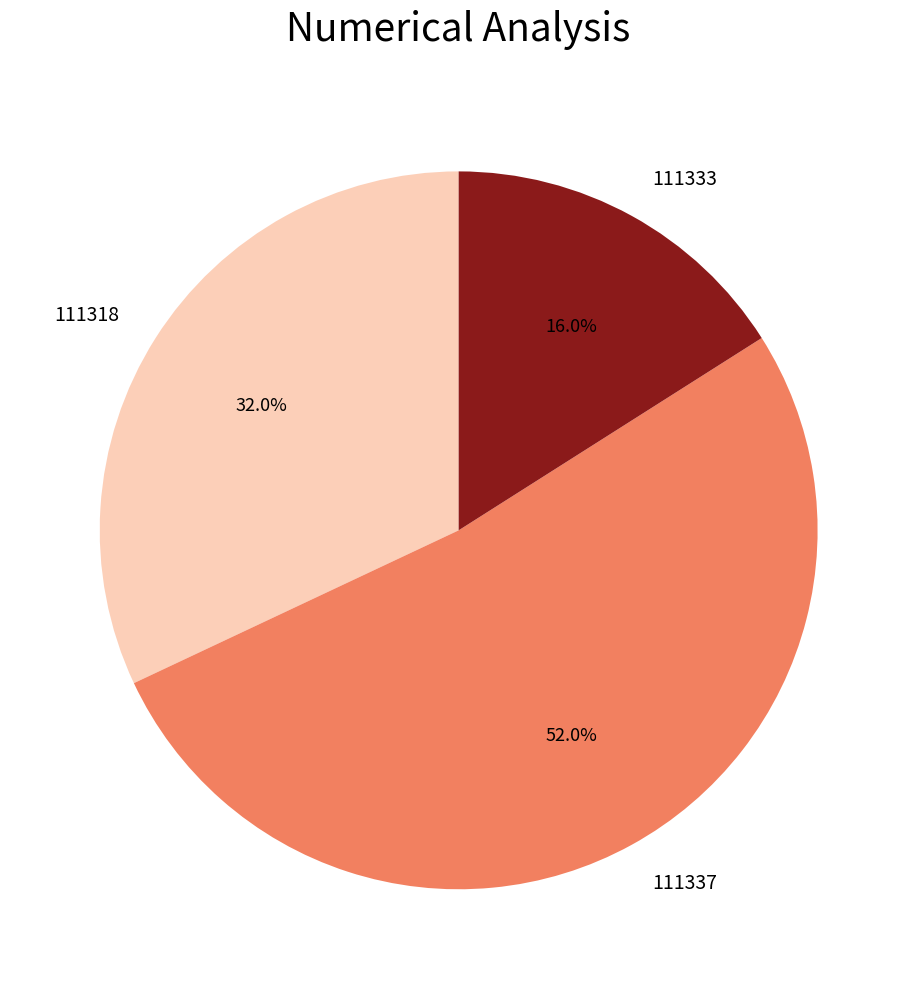

To the nearest percent, what portion does 111333 represent?

16%